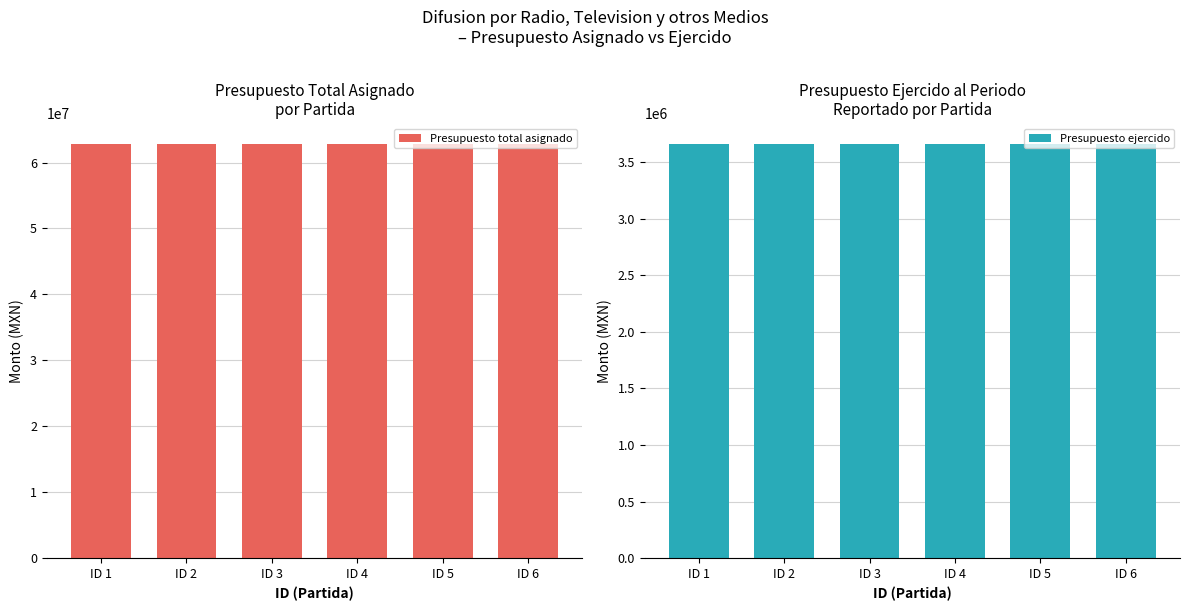

What is the sum of the Presupuesto ejercido values at ID 2 and ID 1?

7311724.5